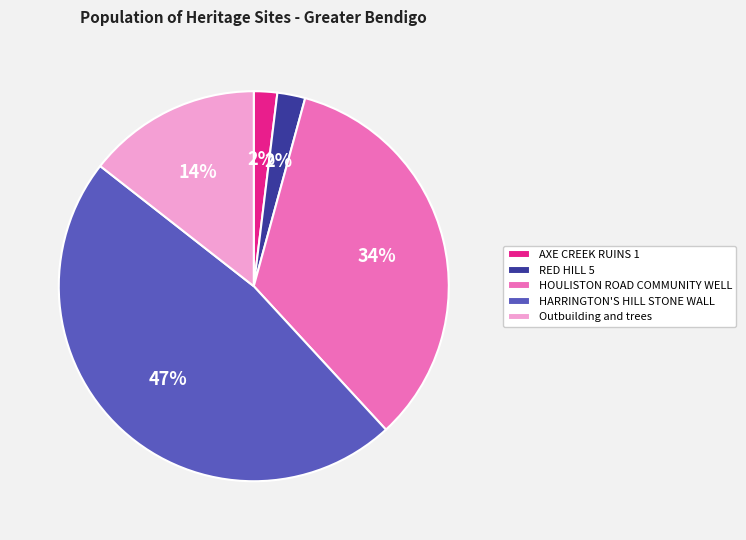

Is the sum of AXE CREEK RUINS 1 and HARRINGTON'S HILL STONE WALL greater than half?

No